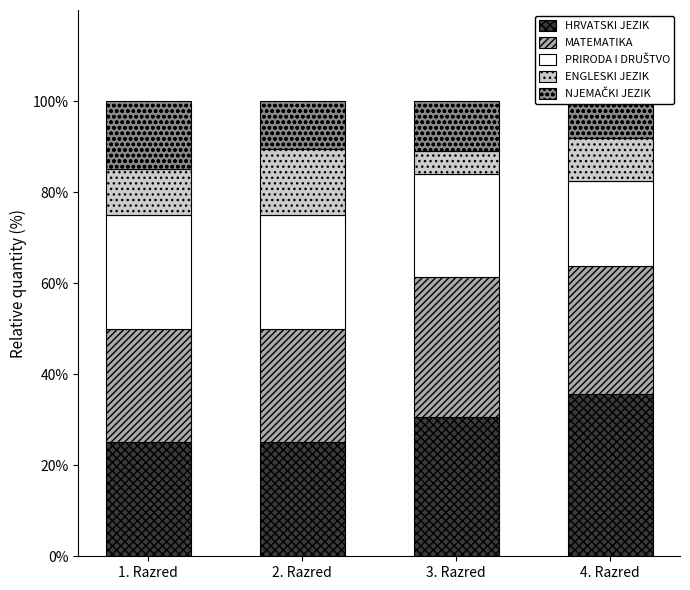

At which label is NJEMAČKI JEZIK closest to 11?

3. Razred